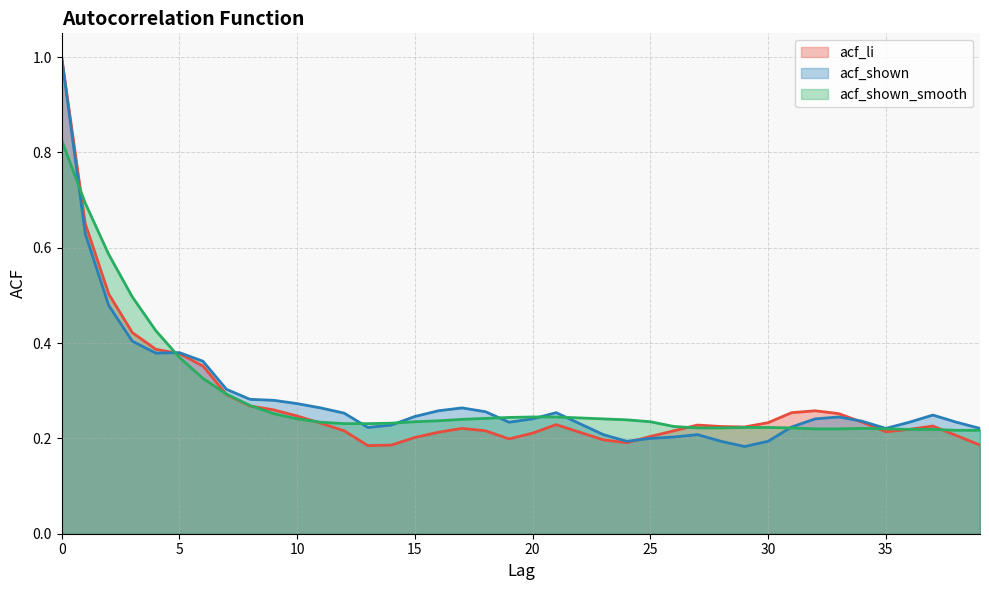

Rank the categories by acf_li value from lowest to highest.

13, 14, 39, 24, 23, 19, 15, 25, 38, 20, 16, 22, 35, 12, 18, 26, 36, 17, 29, 28, 37, 27, 21, 11, 30, 34, 10, 33, 31, 32, 9, 8, 7, 6, 5, 4, 3, 2, 1, 0